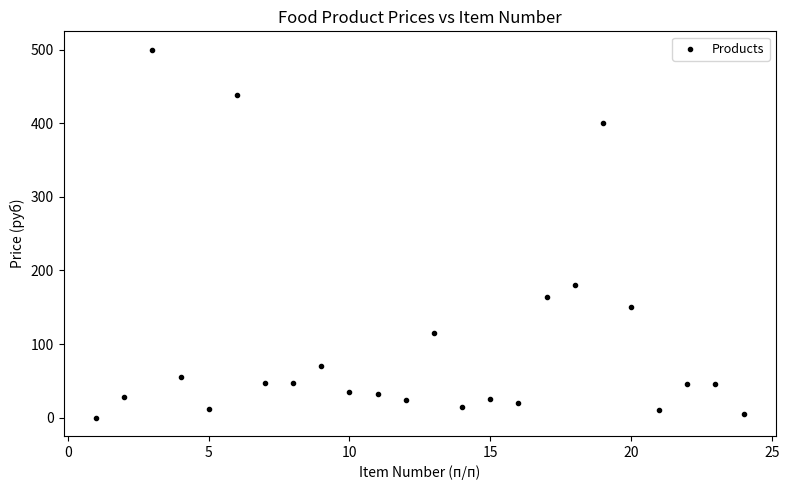

What Y value in the scatter plot is closest to 250?

180.0